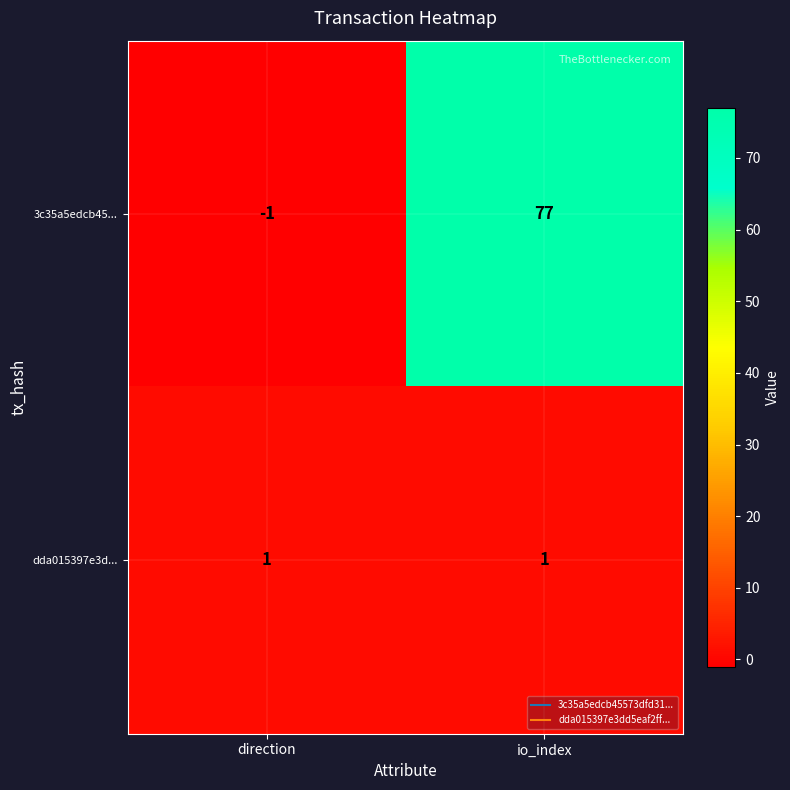

Reading left to right, extract all data points from this chart.

3c35a5edcb45...: direction=-1	io_index=77
dda015397e3d...: direction=1	io_index=1